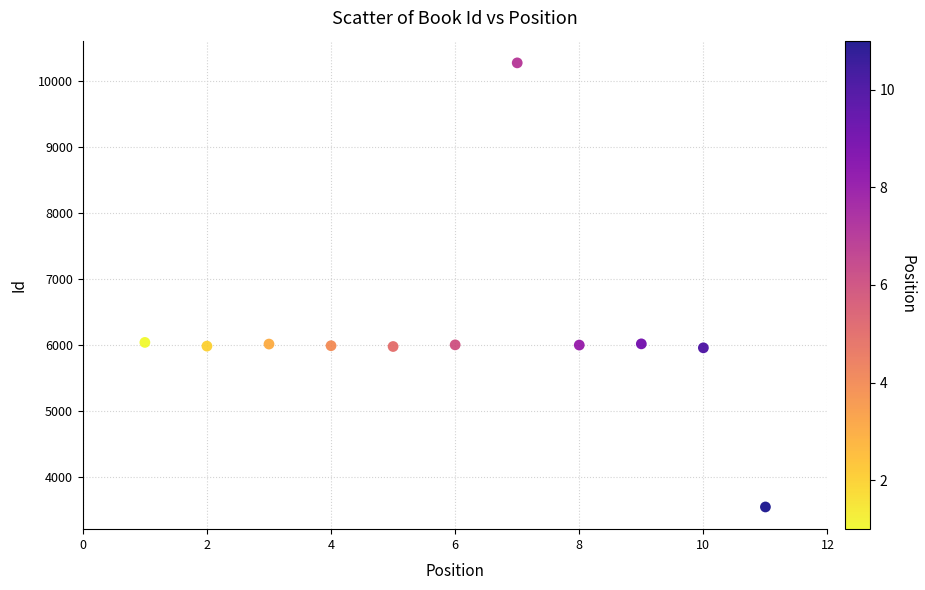

What is the range of X values (max minus min)?

10